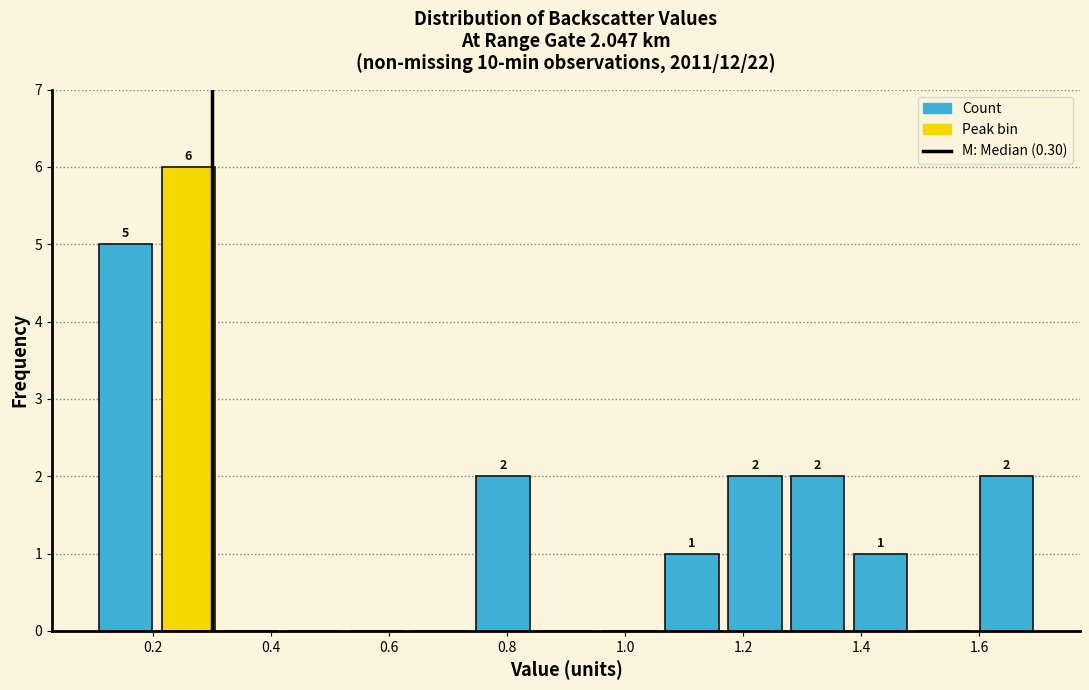

Over which range of the x-axis is the bar tallest?

0.20 to 0.32